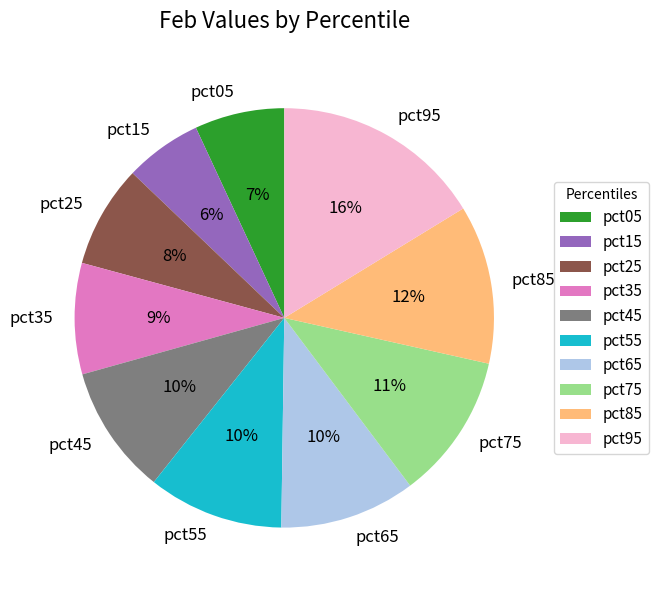

Is pct65 the majority of the pie?

No